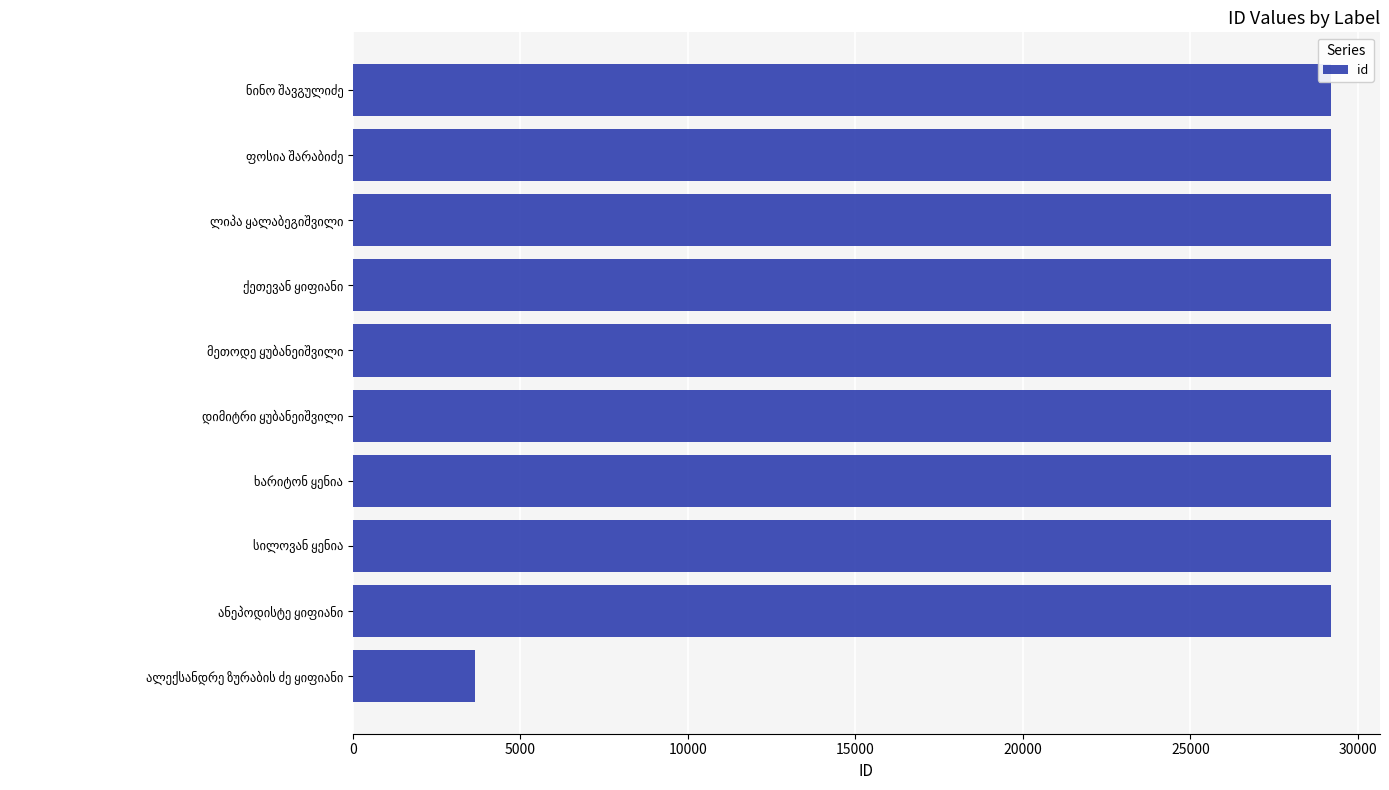

What is the difference between the maximum and minimum values?

25559